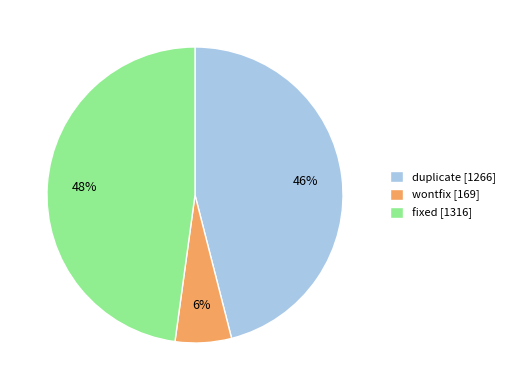

How many segments does this pie chart have?

3